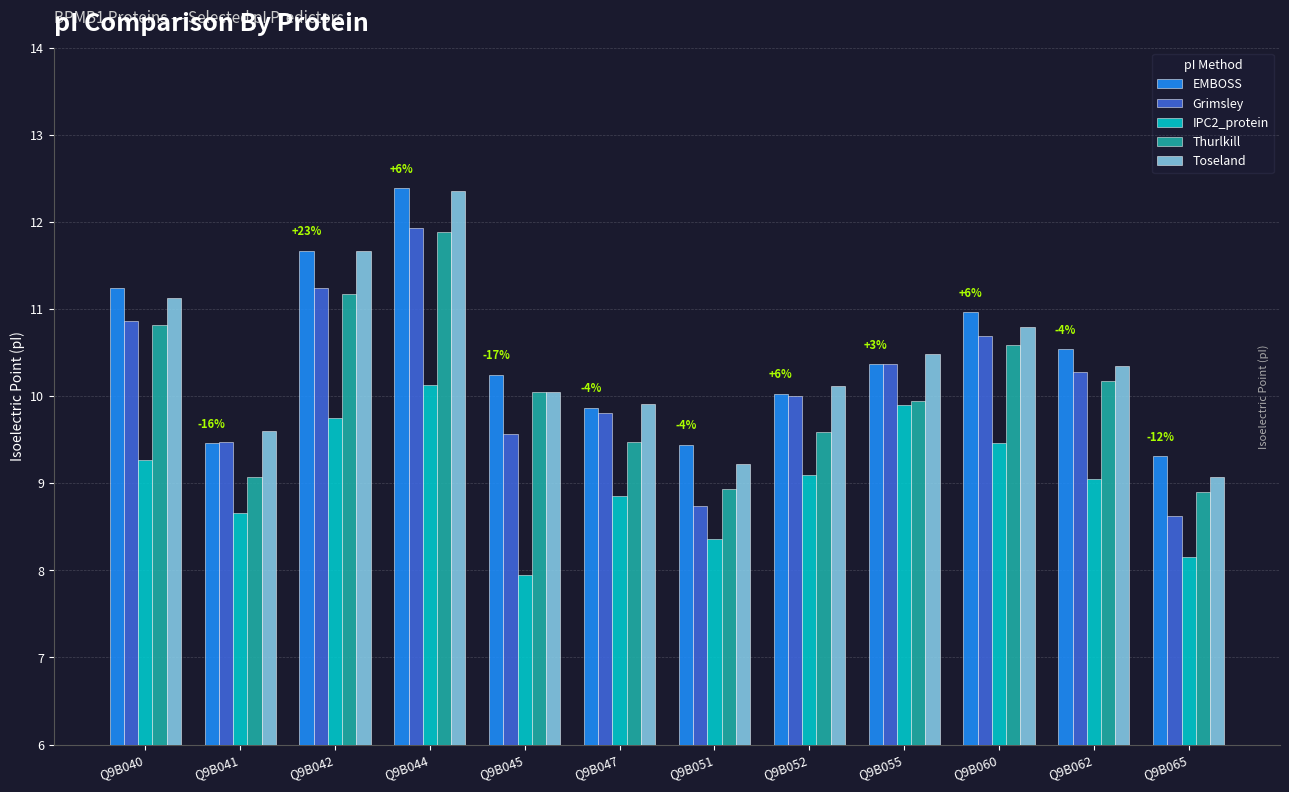

What is the sum of all IPC2_protein values?

108.6